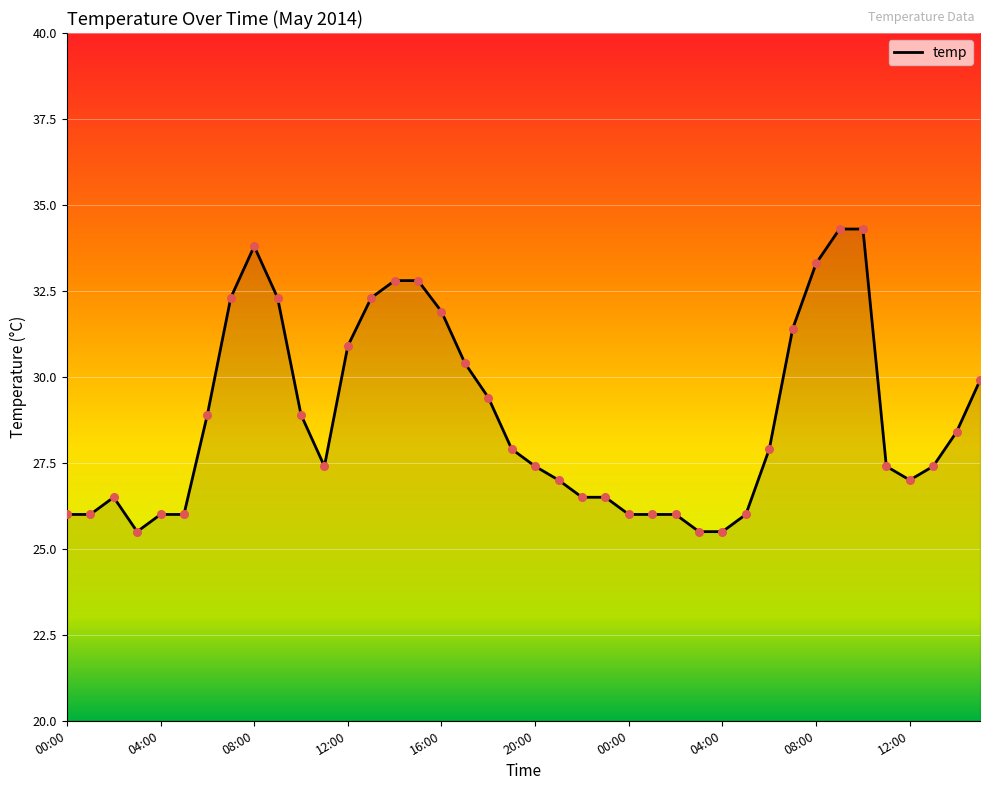

What is the maximum value shown in the chart?

34.3